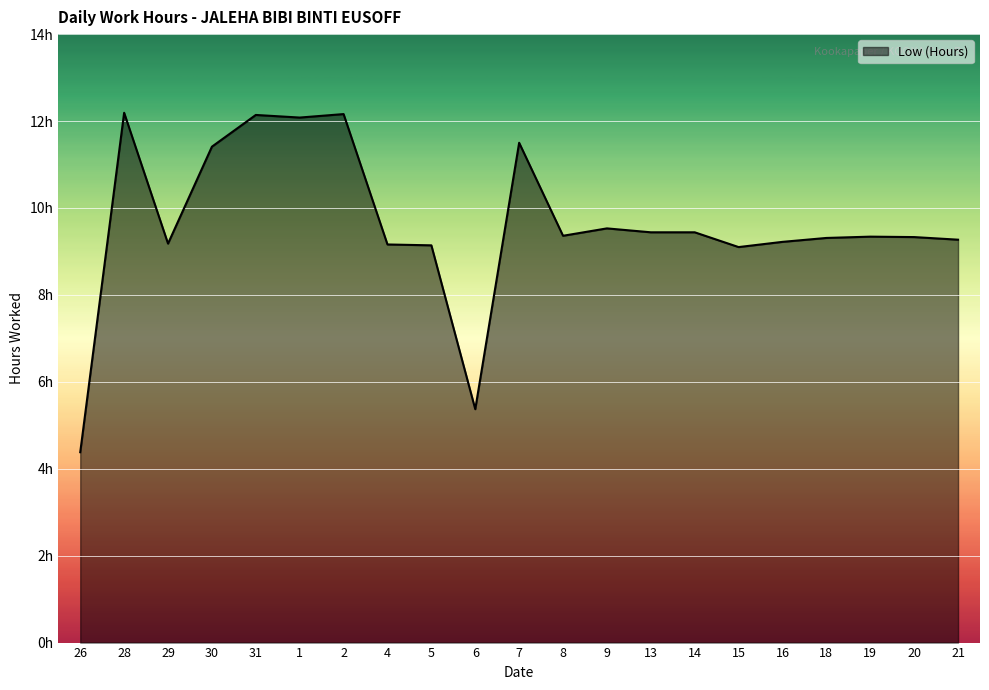

List the labels in order of value, smallest first.

26, 6, 15, 5, 4, 29, 16, 21, 18, 20, 19, 8, 13, 14, 9, 30, 7, 1, 31, 2, 28